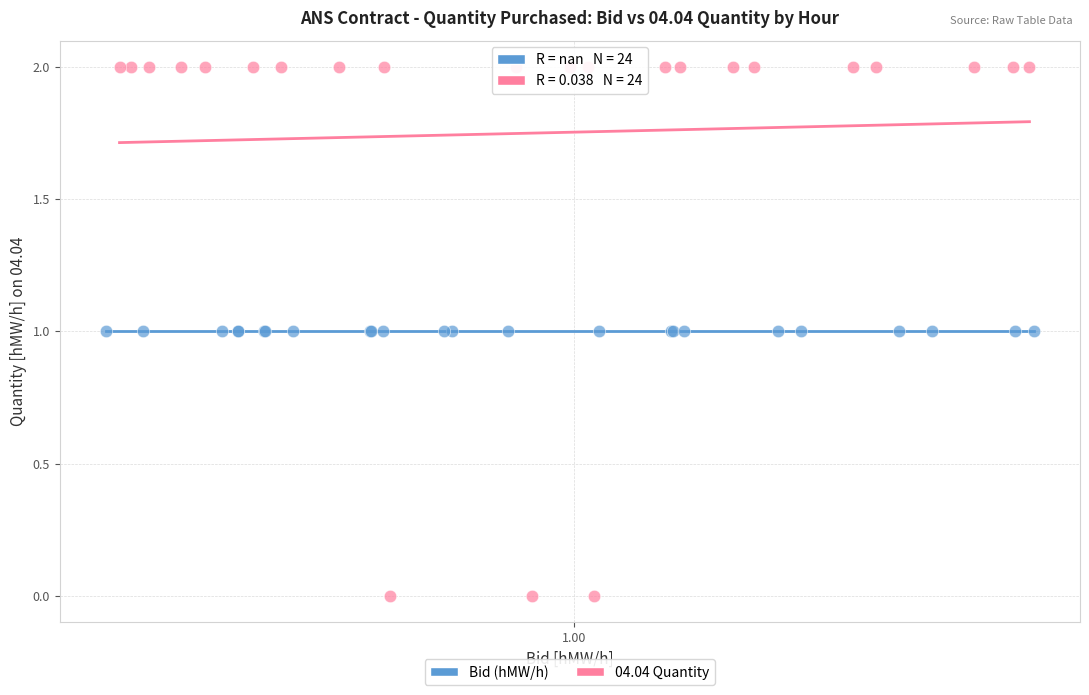

Which series contains the highest Y value?

04.04 Quantity